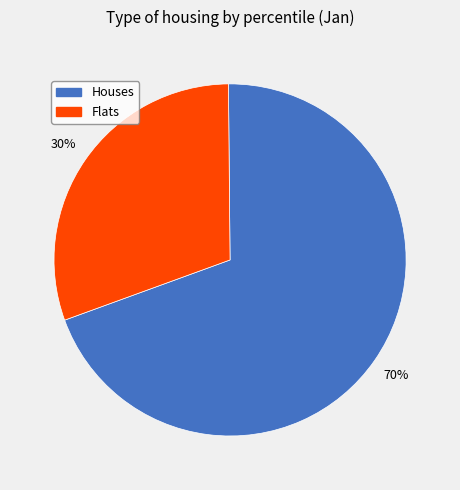

Is there a majority slice in this chart?

Yes